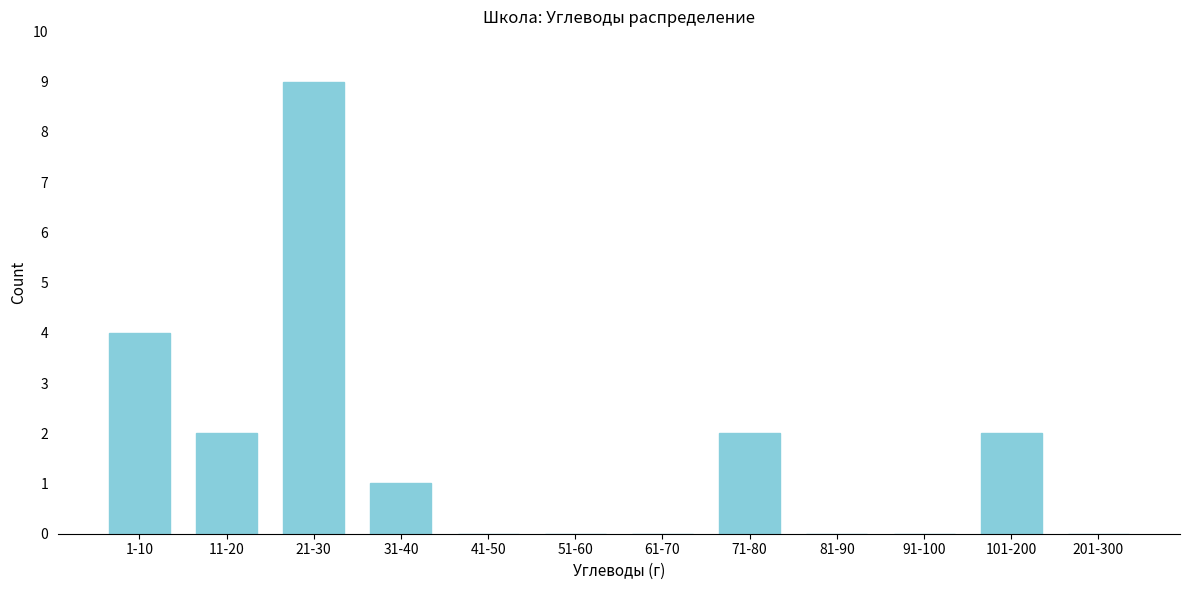

Reading left to right, transcribe all the data shown in this chart.

1-10=4	11-20=2	21-30=9	31-40=1	41-50=0	51-60=0	61-70=0	71-80=2	81-90=0	91-100=0	101-200=2	201-300=0